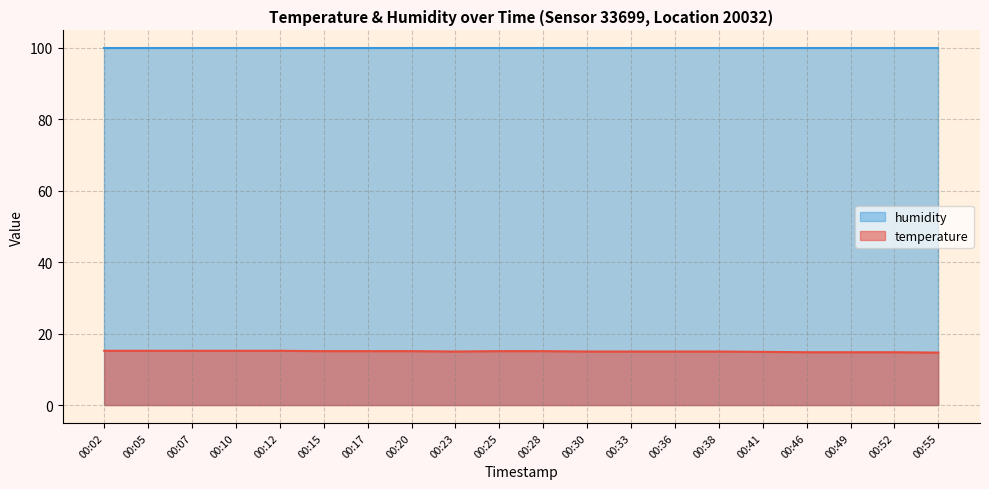

Rank the categories by value from highest to lowest.

00:02, 00:05, 00:07, 00:10, 00:12, 00:15, 00:17, 00:20, 00:25, 00:28, 00:23, 00:30, 00:33, 00:36, 00:38, 00:41, 00:46, 00:49, 00:52, 00:55